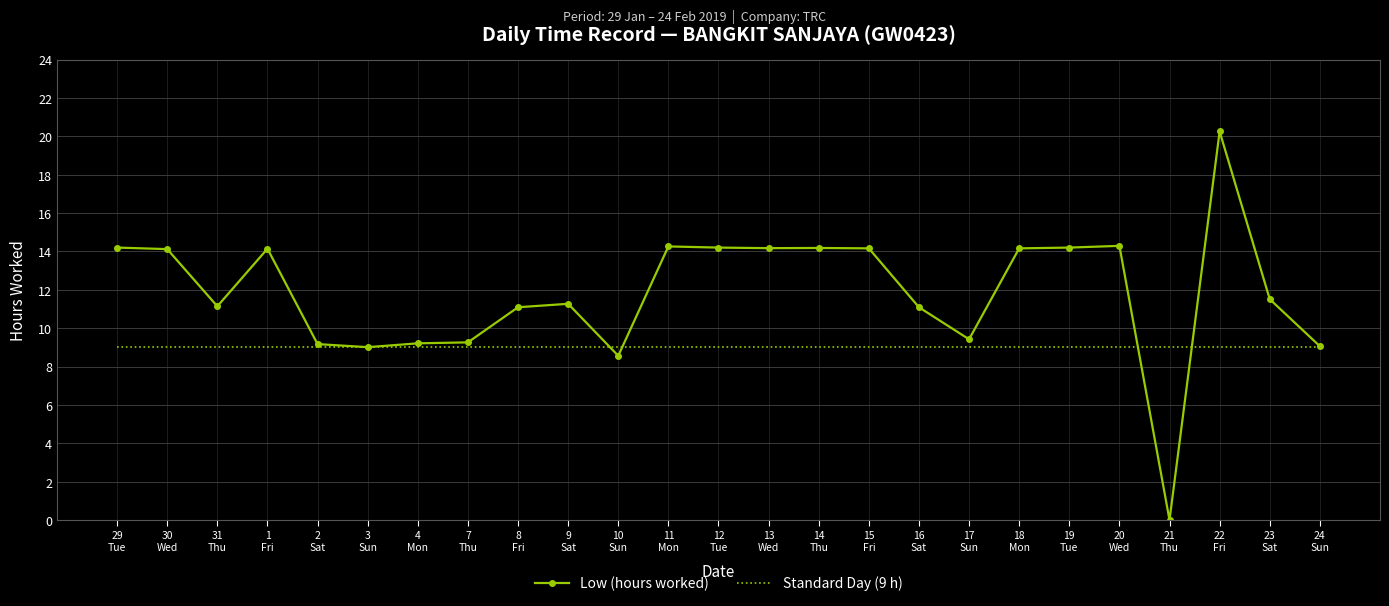

Is it true that Low (hours worked) equals 11.1 at 31
Thu?

True